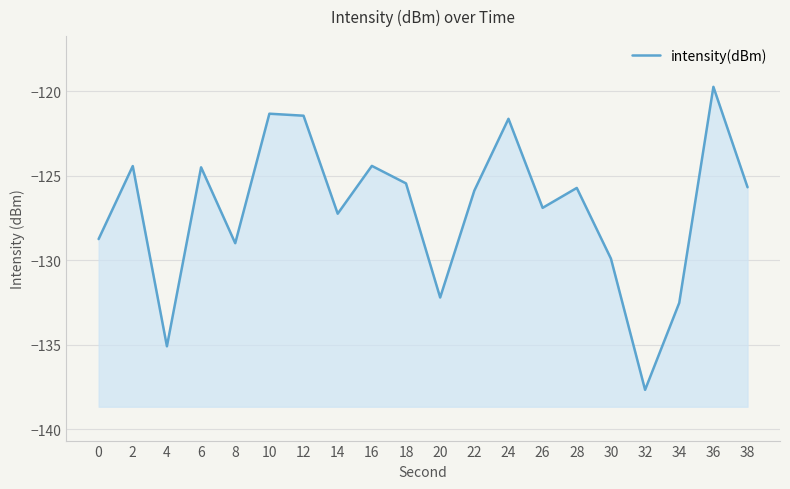

List the labels in order of value, smallest first.

32, 4, 34, 20, 30, 8, 0, 14, 26, 22, 28, 38, 18, 6, 2, 16, 24, 12, 10, 36